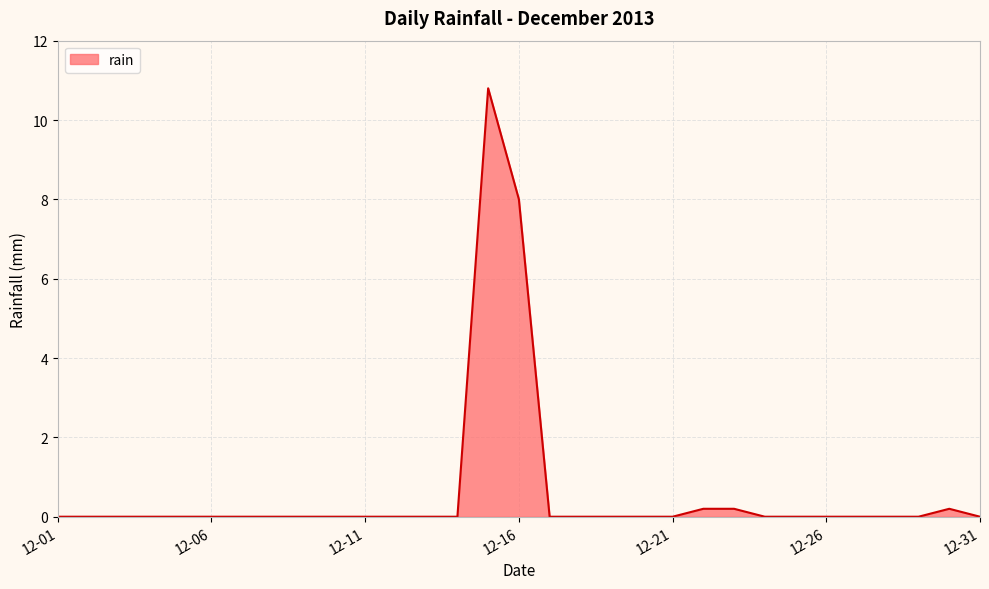

What is the maximum value shown in the chart?

10.8